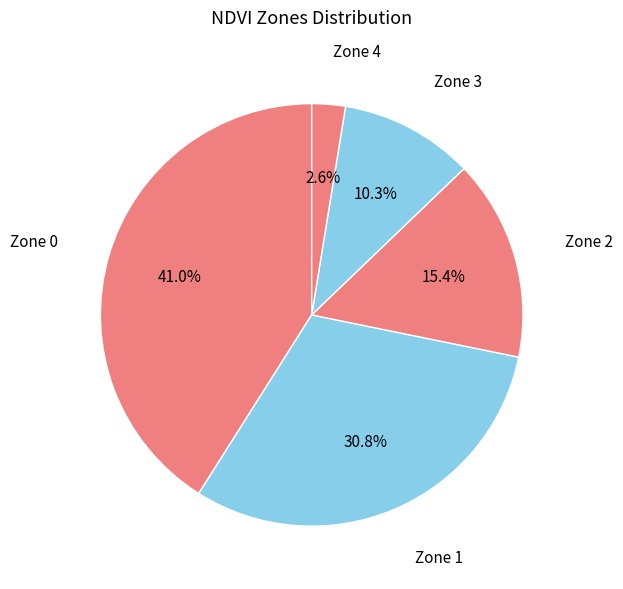

Count the number of slices in the pie.

5